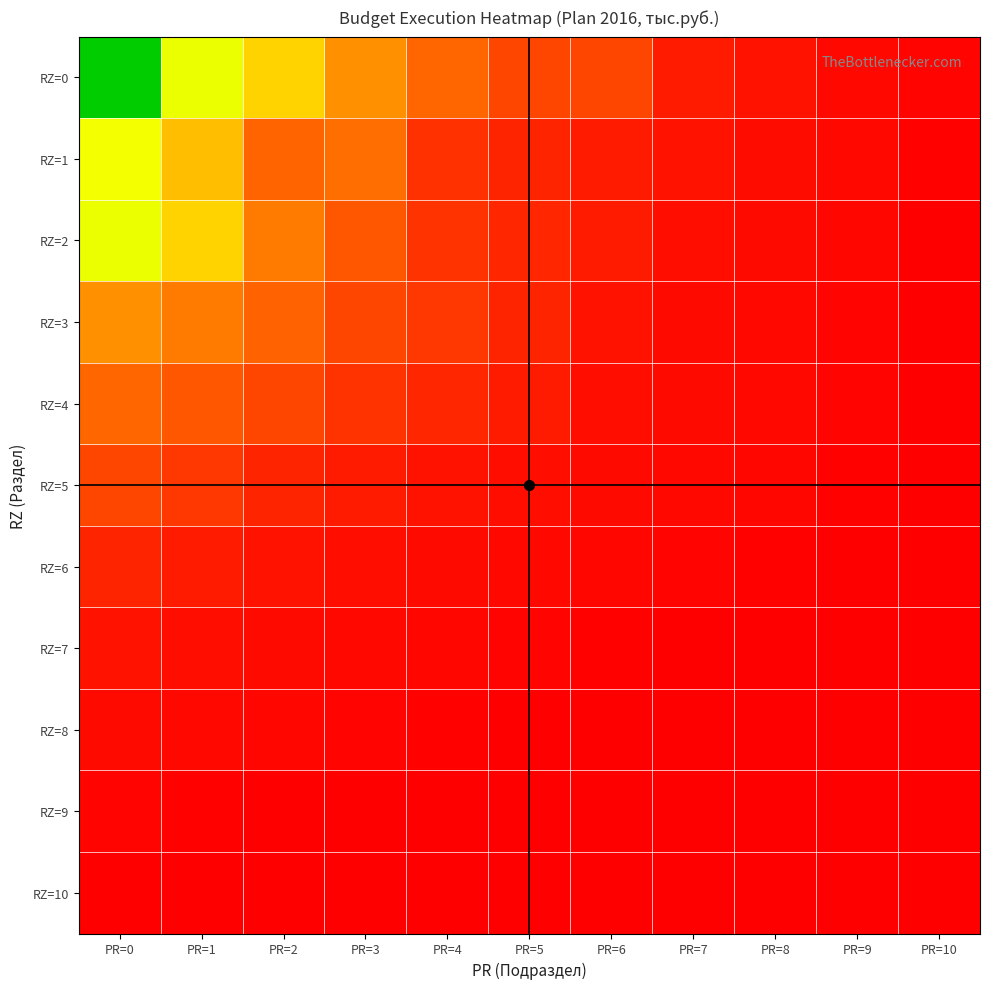

At which category is the sum across all series the highest?

PR=0